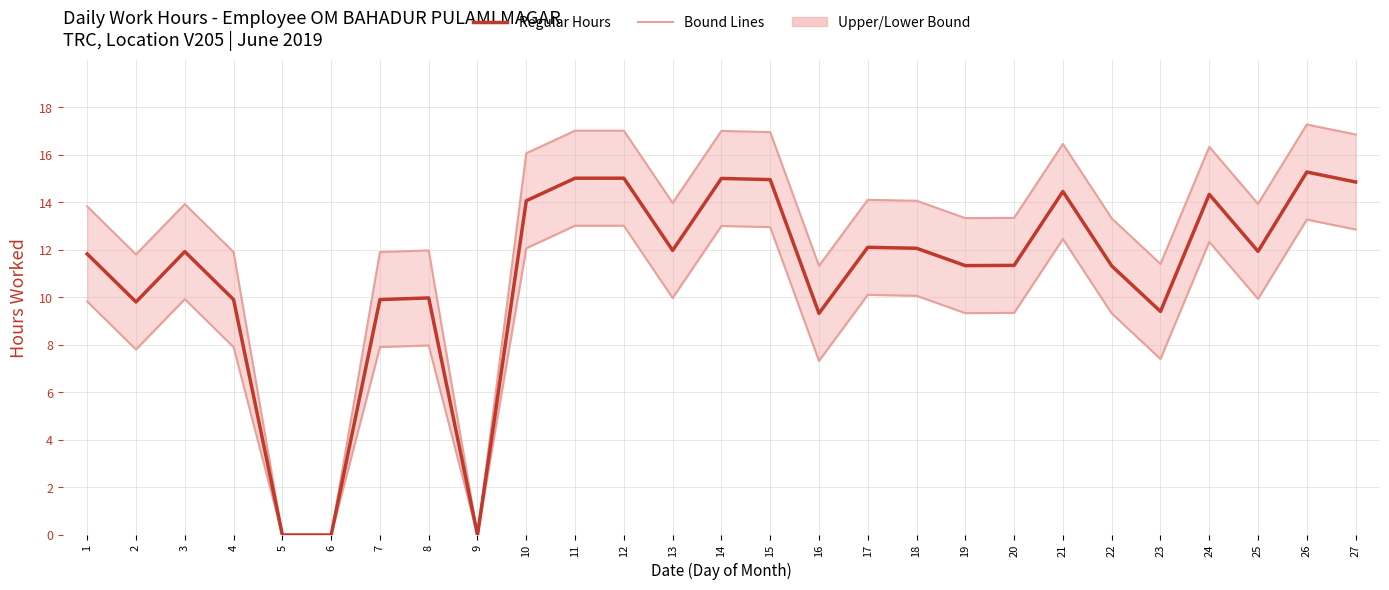

Does the chart display data point markers on the line(s)?

No